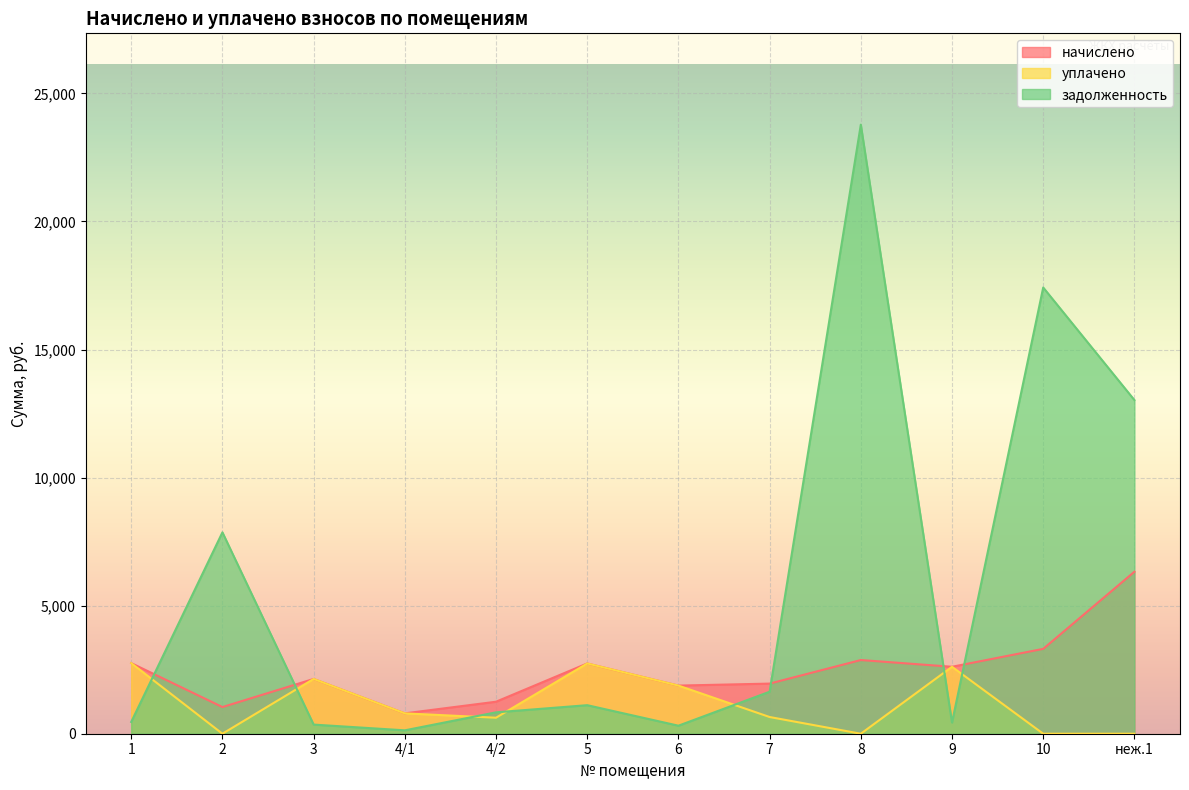

What is the label of the 8th point from the left?

7